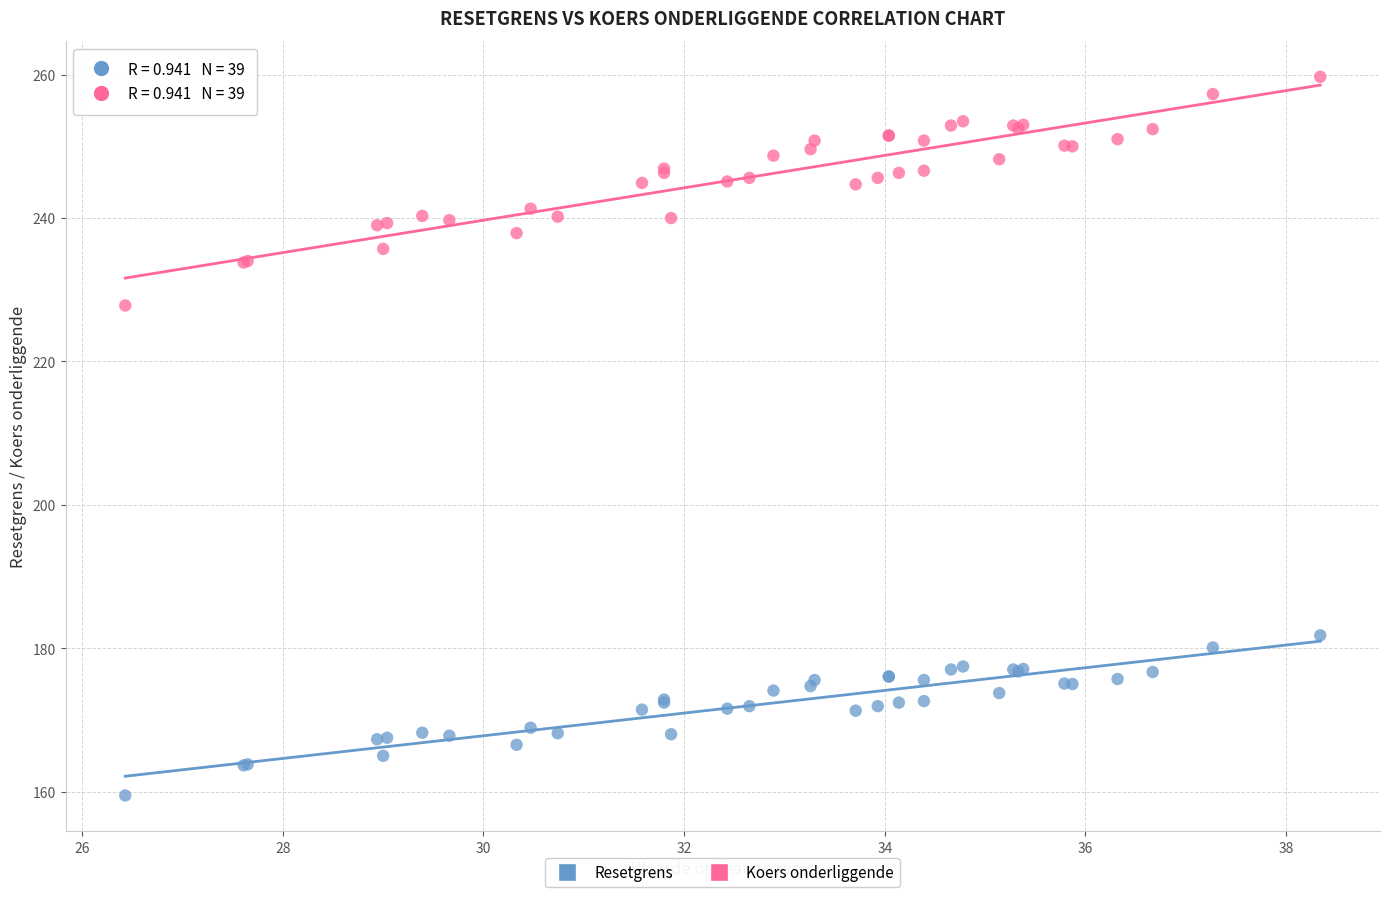

Which series reaches the minimum Y coordinate?

Resetgrens